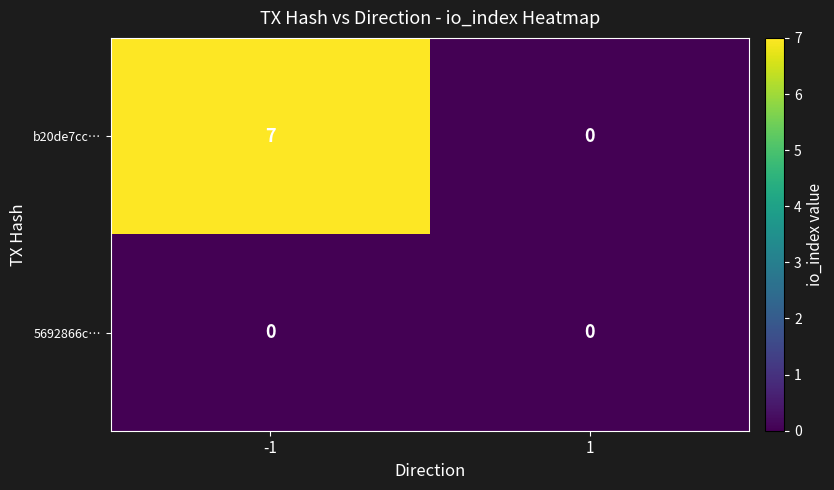

At -1, list the series in order from largest to smallest.

b20de7cc…, 5692866c…